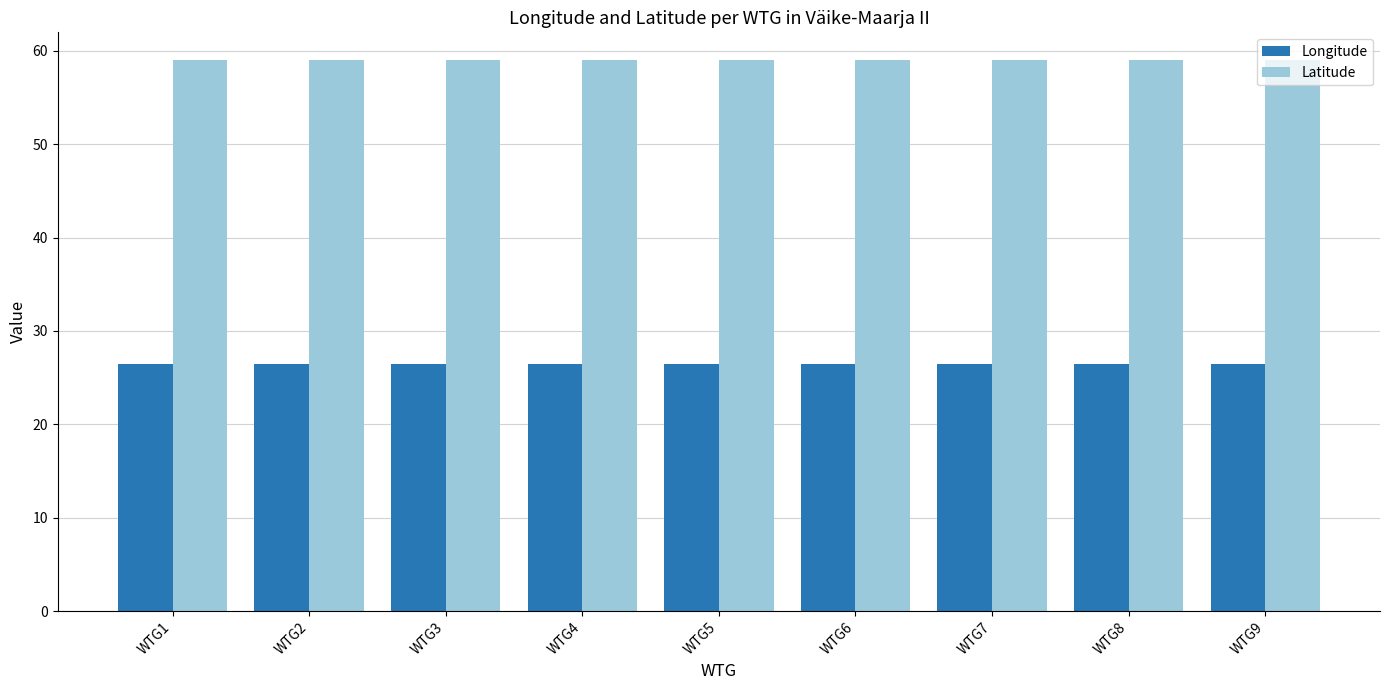

Does the chart contain any negative values?

No